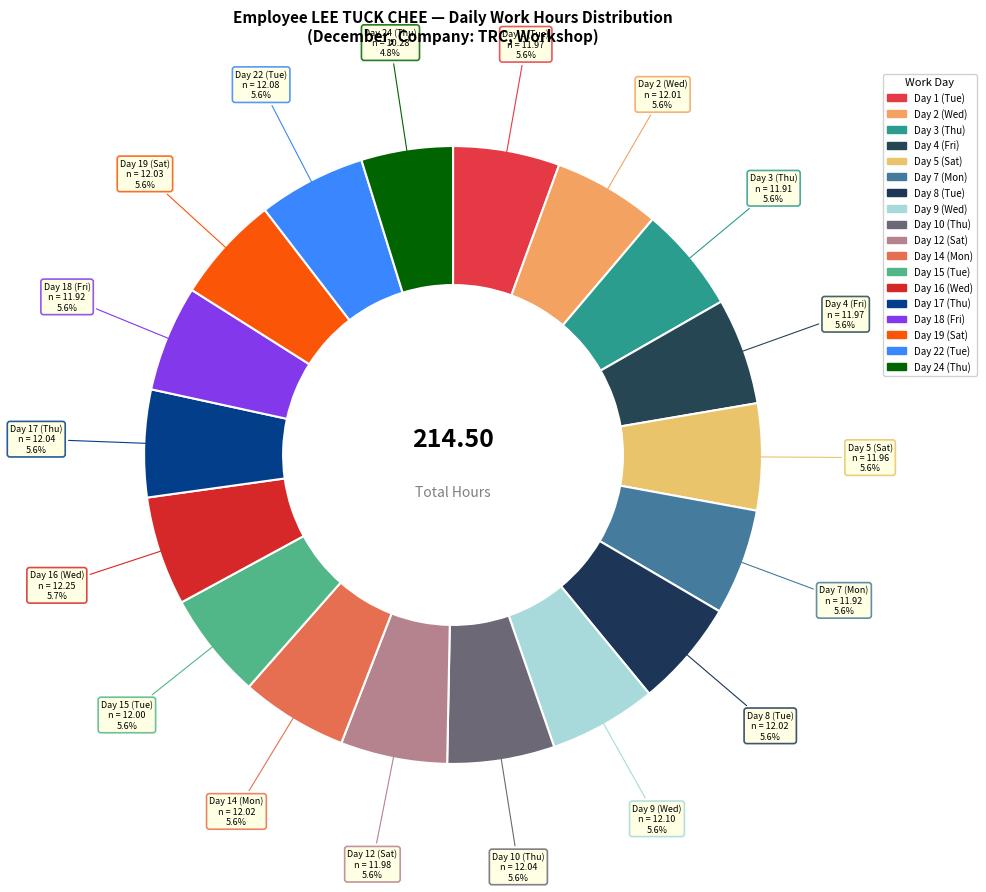

Rank the categories by value from highest to lowest.

Day 16 (Wed), Day 9 (Wed), Day 22 (Tue), Day 10 (Thu), Day 17 (Thu), Day 19 (Sat), Day 8 (Tue), Day 14 (Mon), Day 2 (Wed), Day 15 (Tue), Day 12 (Sat), Day 1 (Tue), Day 4 (Fri), Day 5 (Sat), Day 7 (Mon), Day 18 (Fri), Day 3 (Thu), Day 24 (Thu)